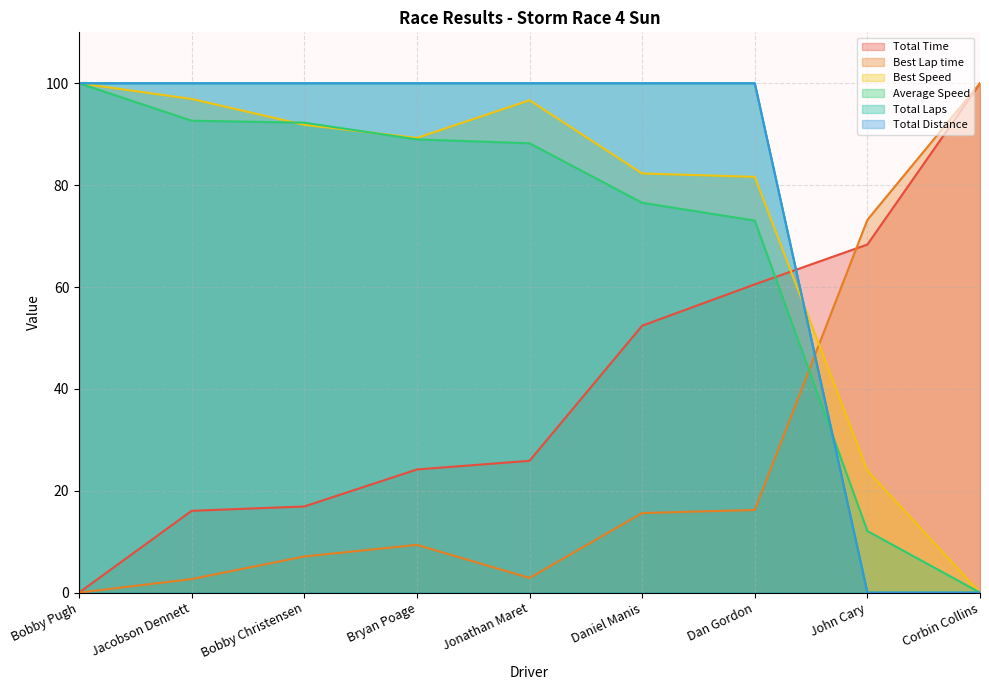

What is the value of the Average Speed point at the 8th from the left?

12.1